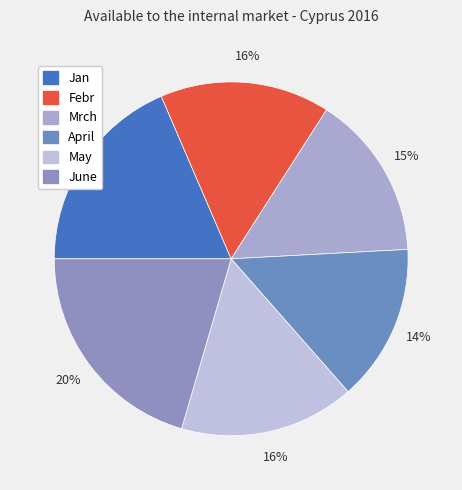

To the nearest percent, what portion does April represent?

14%